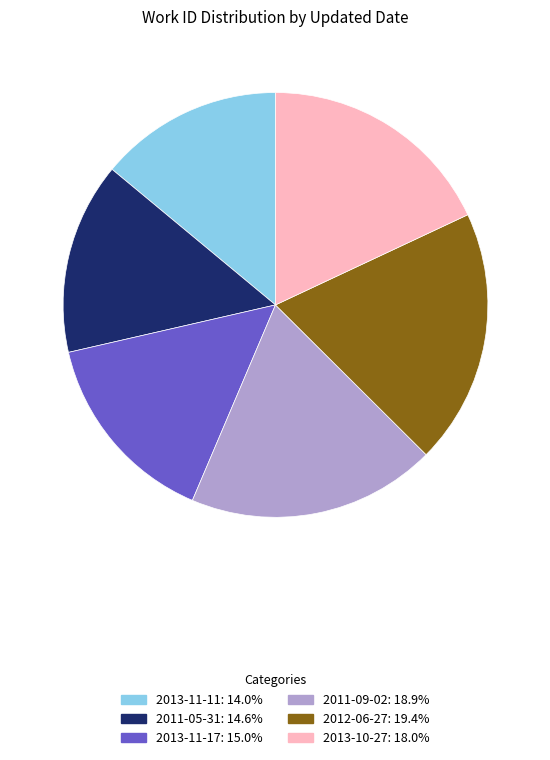

Is the sum of 2013-10-27 and 2013-11-11 greater than half?

No